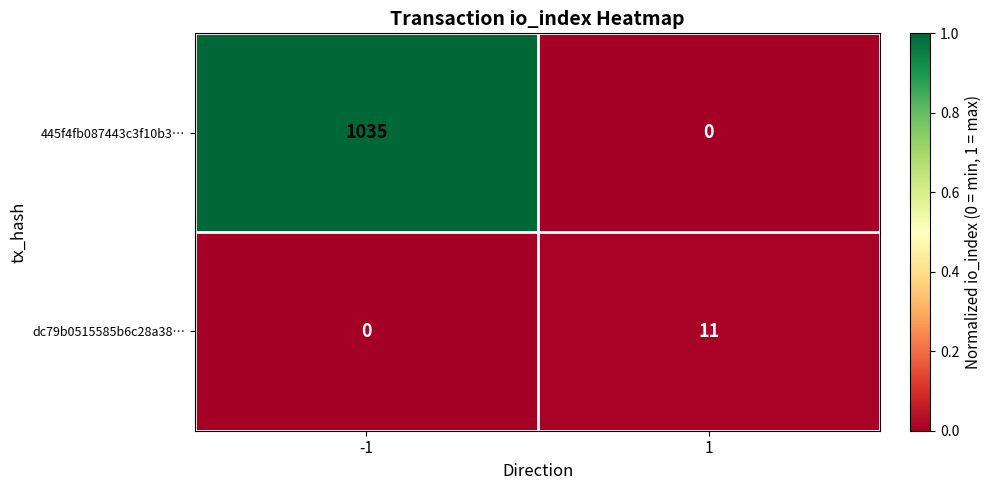

Which series has the largest total across all categories?

445f4fb087443c3f10b3…